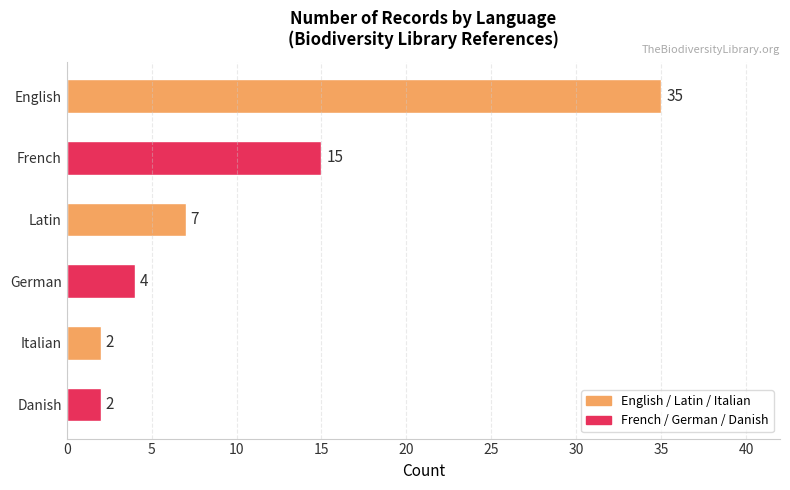

What position from the bottom is French?

5